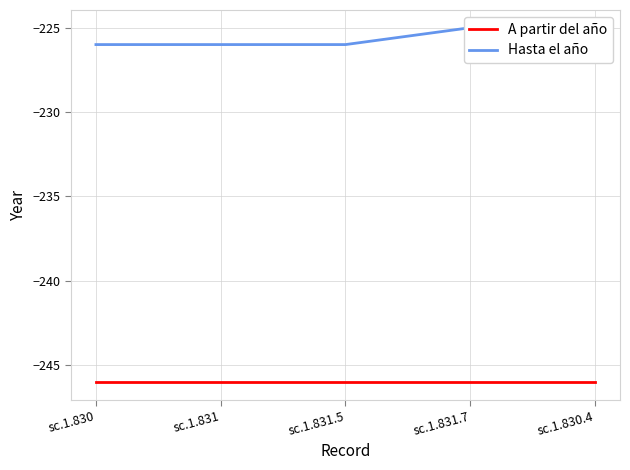

What is the average value of the A partir del año series?

-246